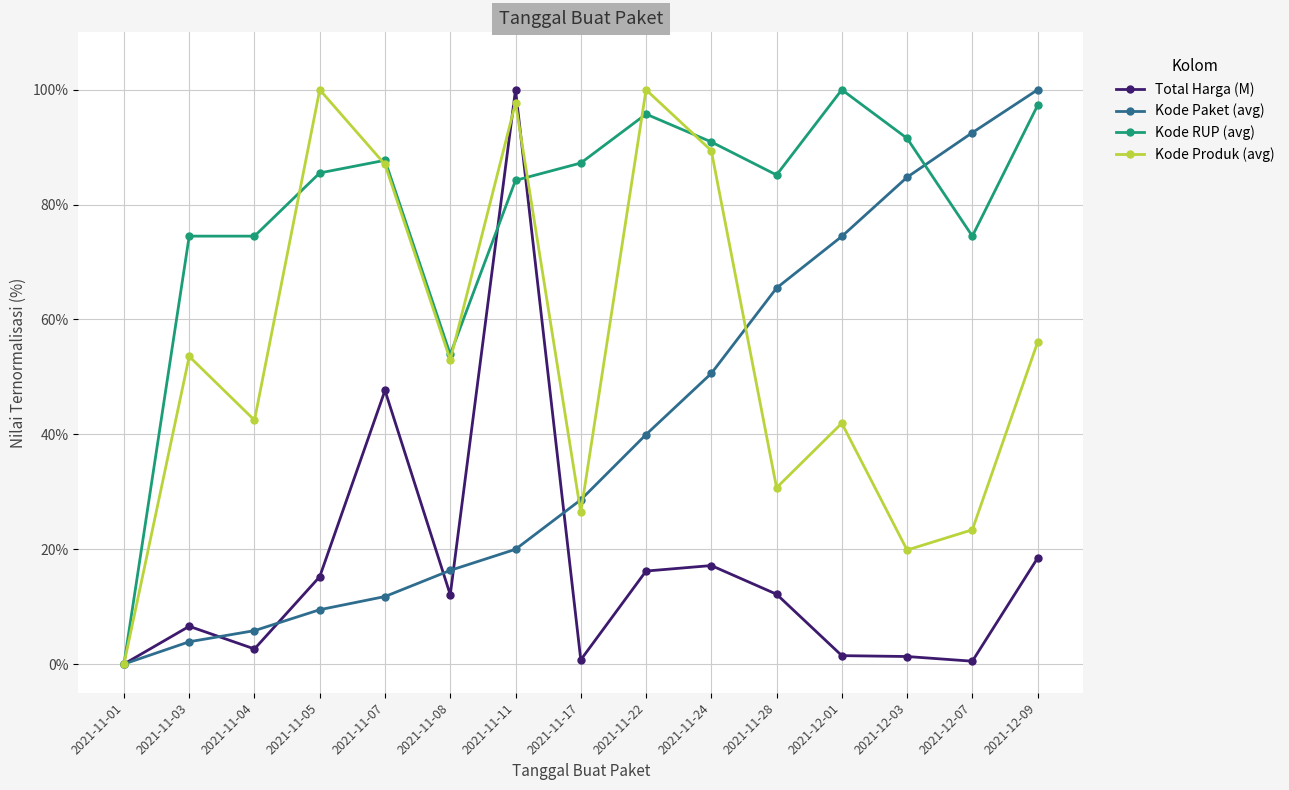

What are all the series names shown in the legend?

Total Harga (M), Kode Paket (avg), Kode RUP (avg), Kode Produk (avg)